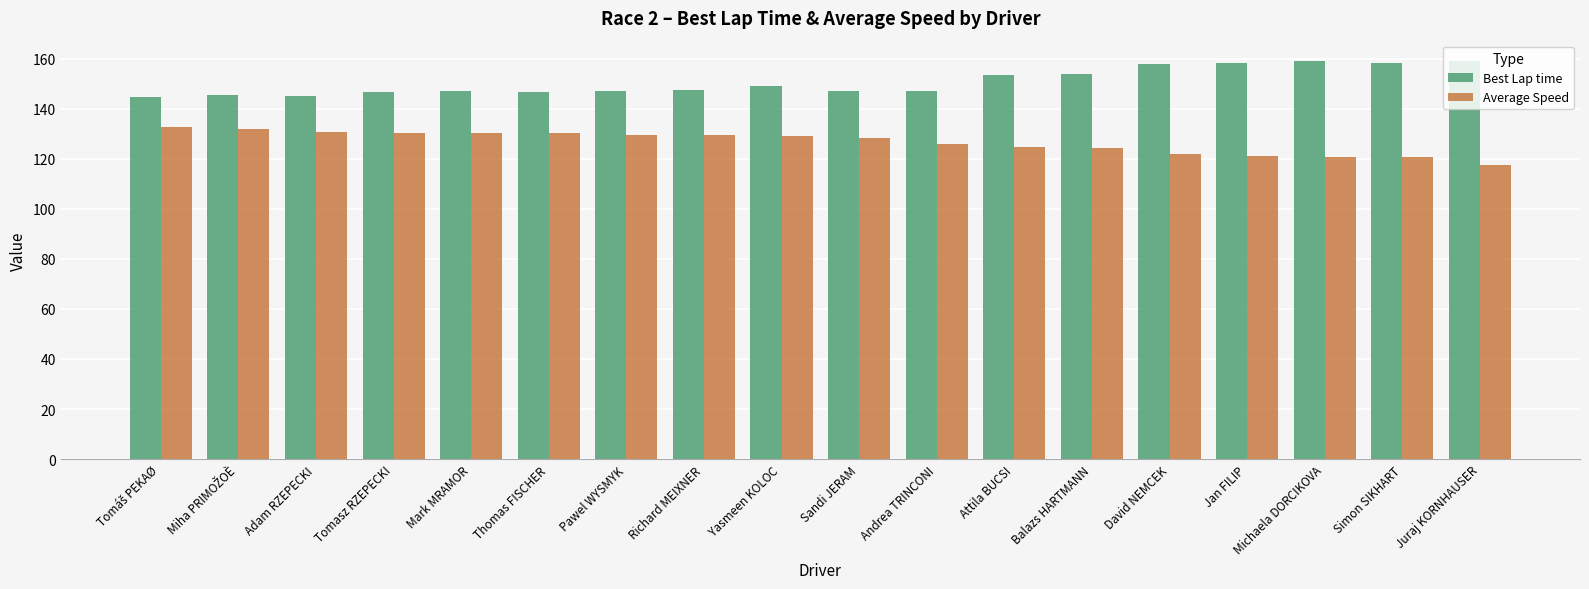

Are the bars grouped side by side (vs. stacked)?

Yes